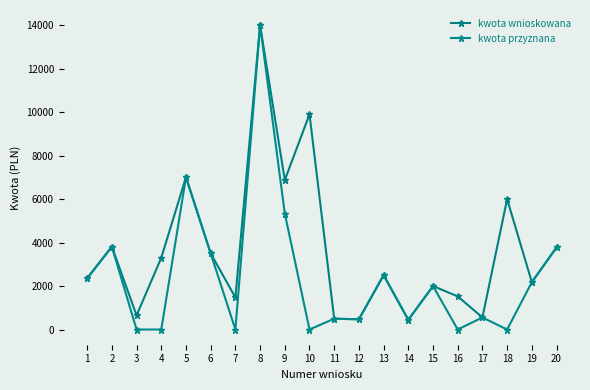

How many values in the kwota przyznana series are below 1999?

10